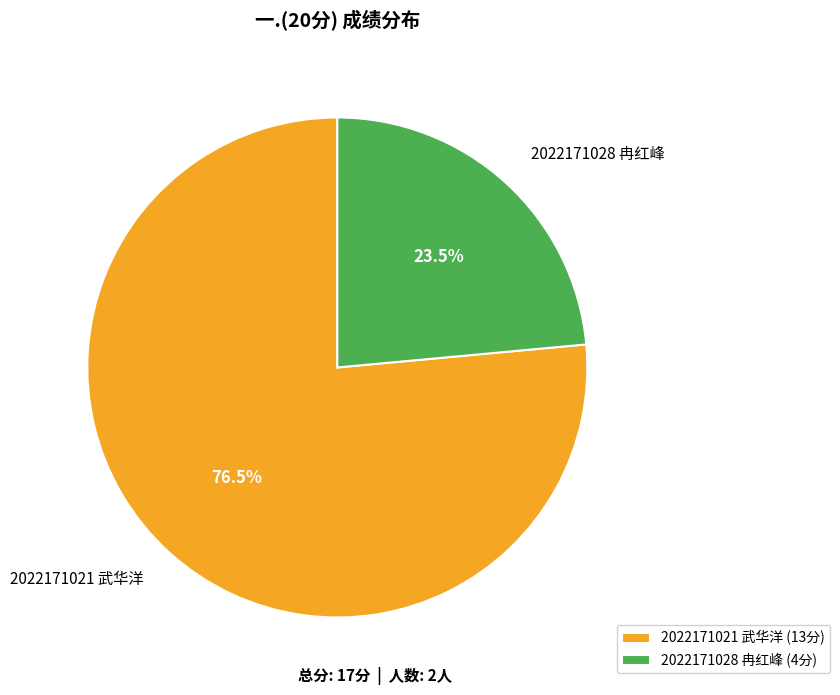

Rank the categories by value from highest to lowest.

2022171021 武华洋, 2022171028 冉红峰